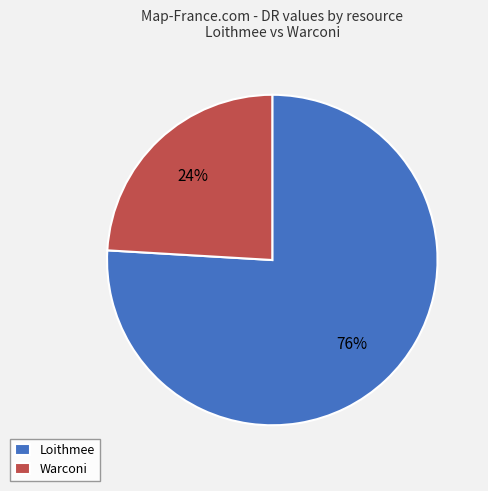

True or false: Loithmee accounts for 71% of the total.

False